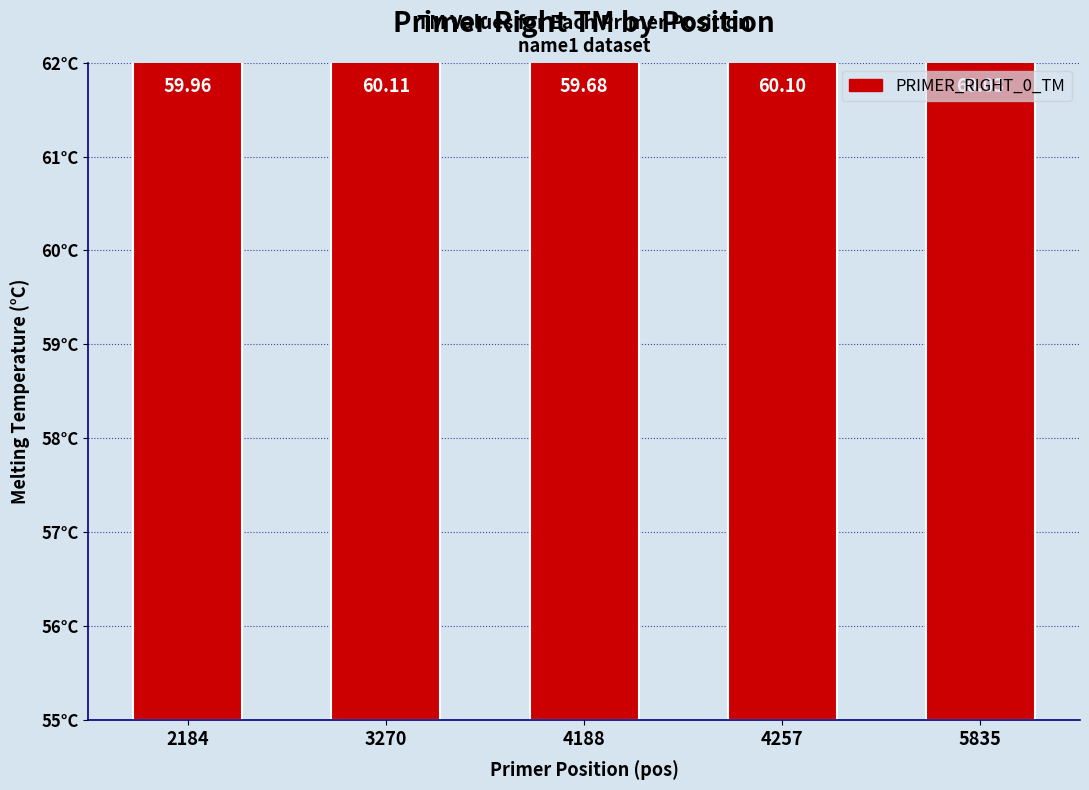

Does the chart contain stacked bars?

No